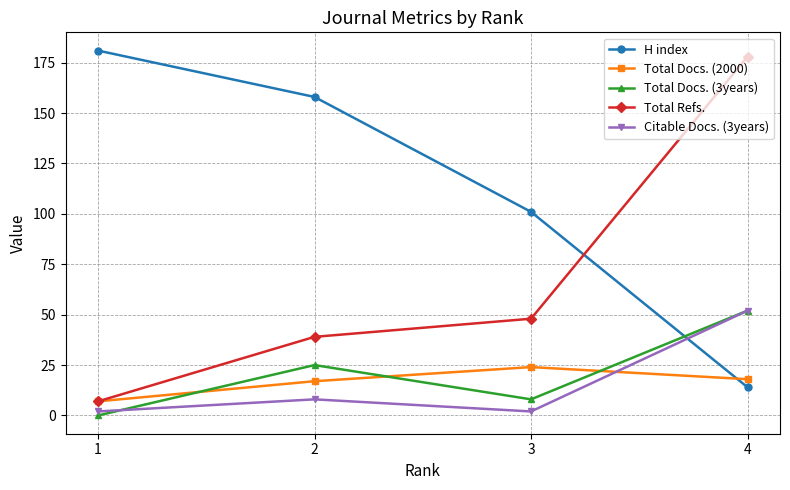

What is the value of the Total Docs. (2000) point at the 4th from the left?

18